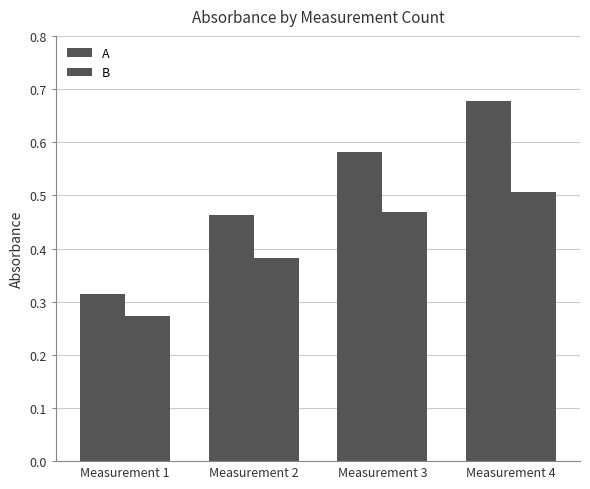

How many data points does each series have?

4